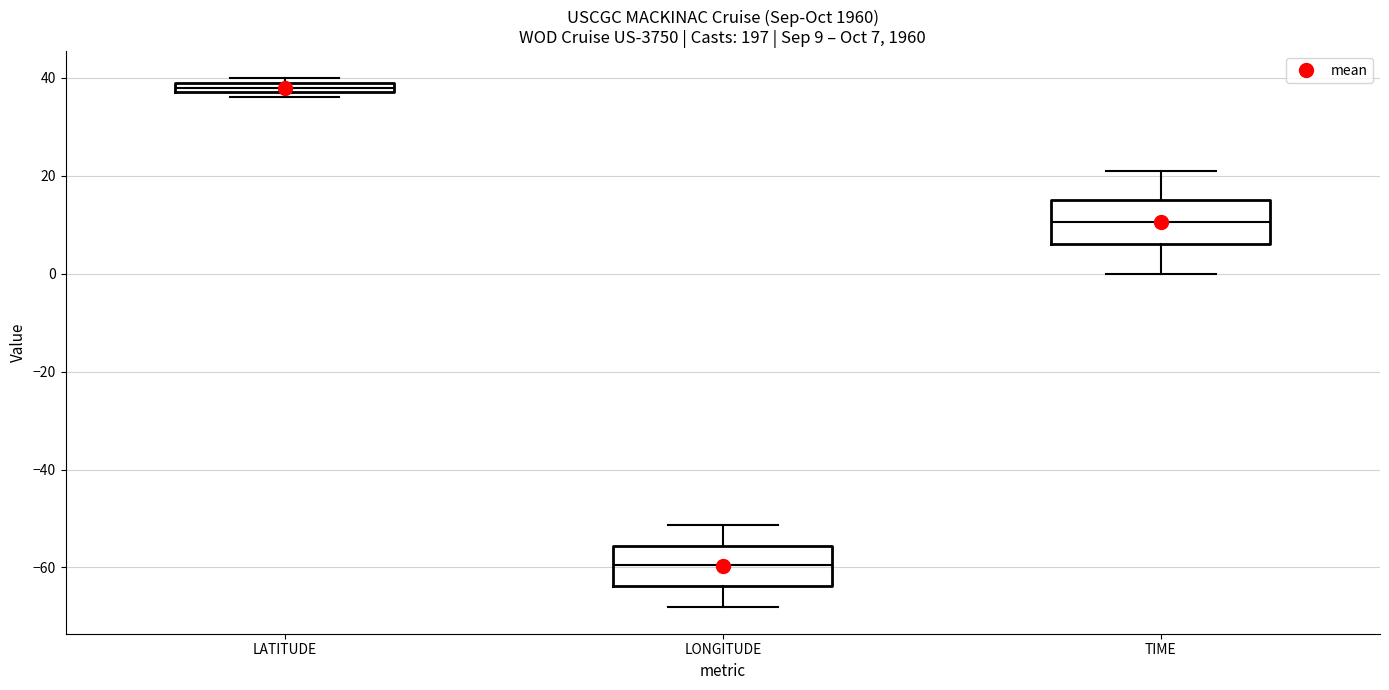

Which box has the highest median line?

LATITUDE